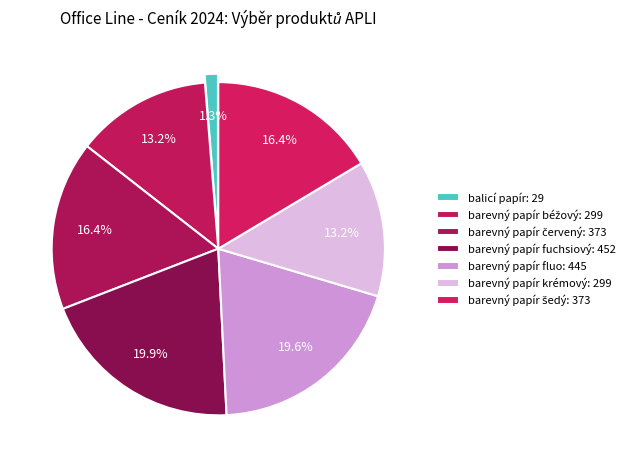

How many slices are in this pie chart?

7